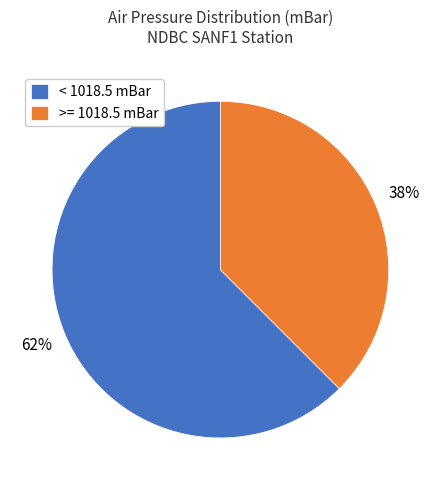

How many slices are in this pie chart?

2